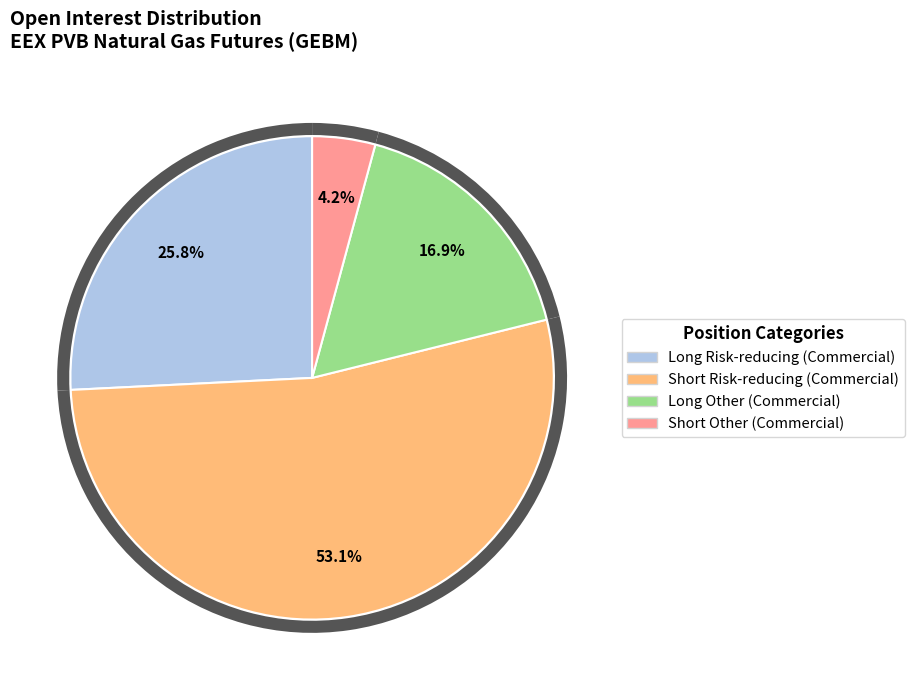

Which category has the smallest portion of the pie?

Short Other %
(Commercial)